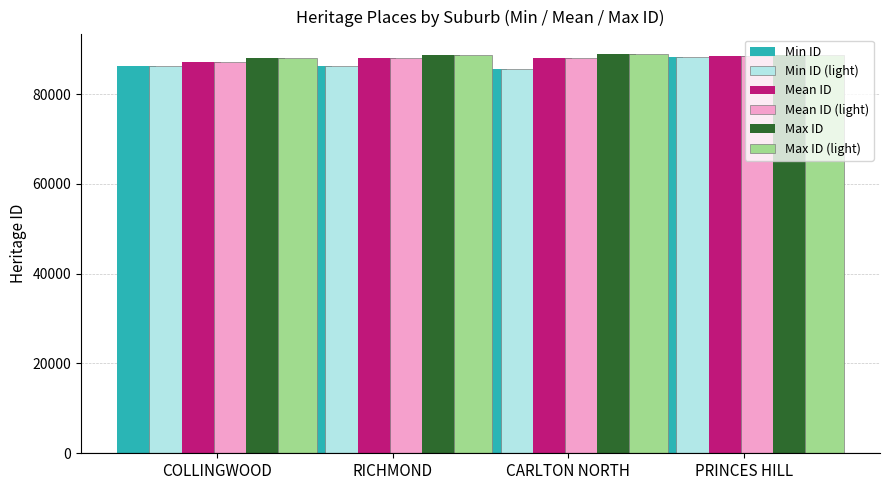

Is it true that Mean ID (light) equals 19427 at PRINCES HILL?

False